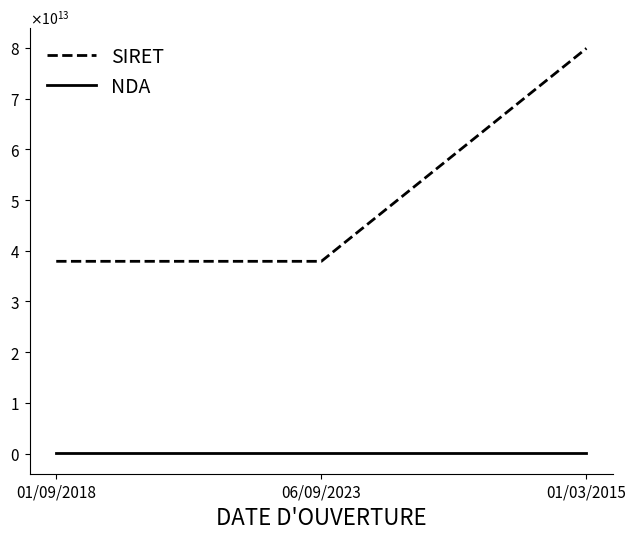

What position from the left is 01/09/2018?

1